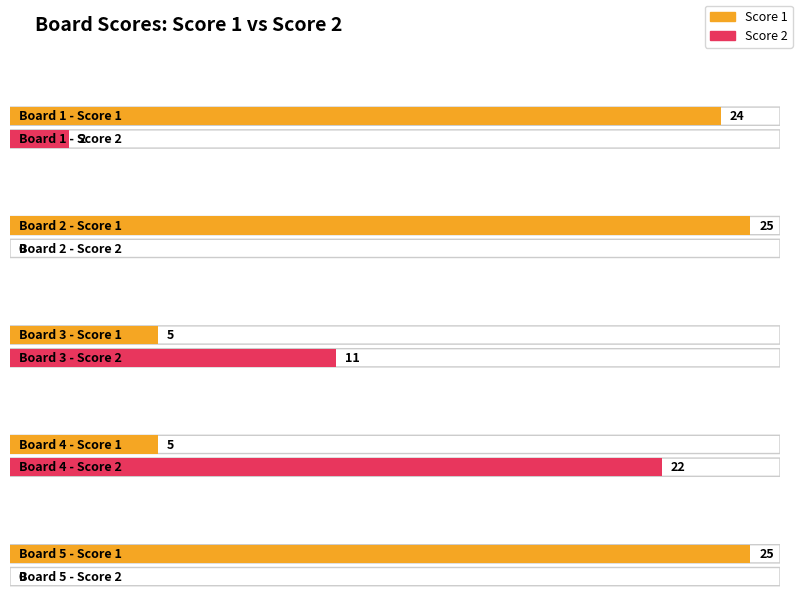

What is the difference between the highest and lowest values at 3?

6